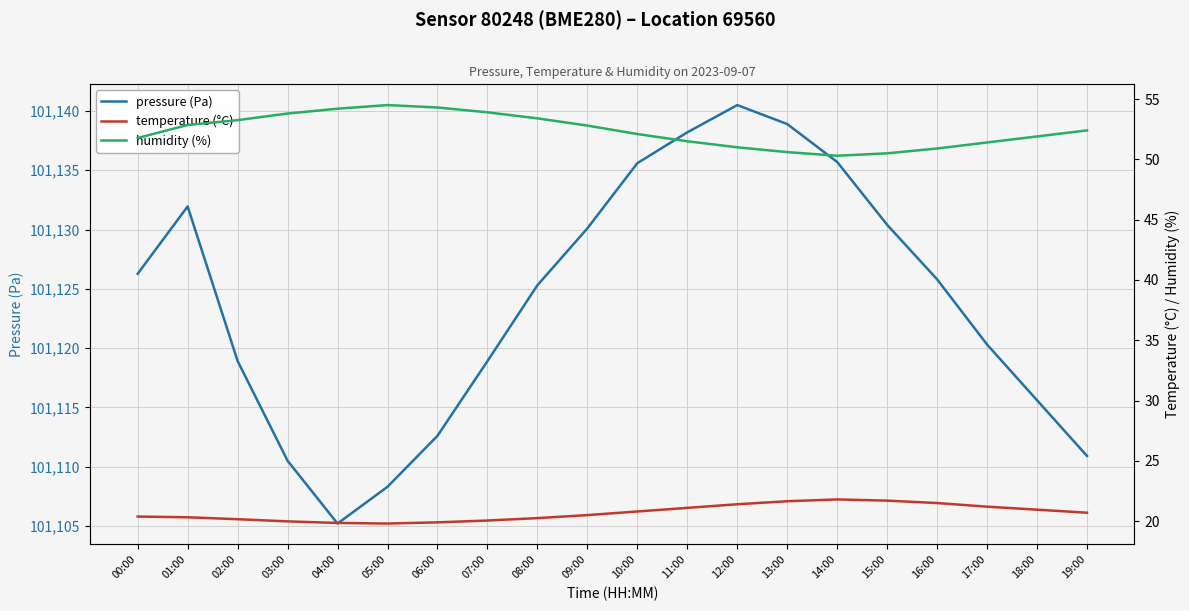

Reading left to right, list all the values displayed in this chart.

pressure (Pa): 101126.3	101131.9	101118.9	101110.5	101105.2	101108.3	101112.6	101118.9	101125.3	101130.1	101135.6	101138.2	101140.5	101138.9	101135.7	101130.4	101125.8	101120.3	101115.6	101110.9
temperature (°C): 20.4	20.3	20.2	20.0	19.9	19.8	19.9	20.1	20.2	20.5	20.8	21.1	21.4	21.6	21.8	21.7	21.5	21.2	20.9	20.7
humidity (%): 51.8	52.9	53.2	53.8	54.2	54.5	54.3	53.9	53.4	52.8	52.1	51.5	51.0	50.6	50.3	50.5	50.9	51.4	51.9	52.4